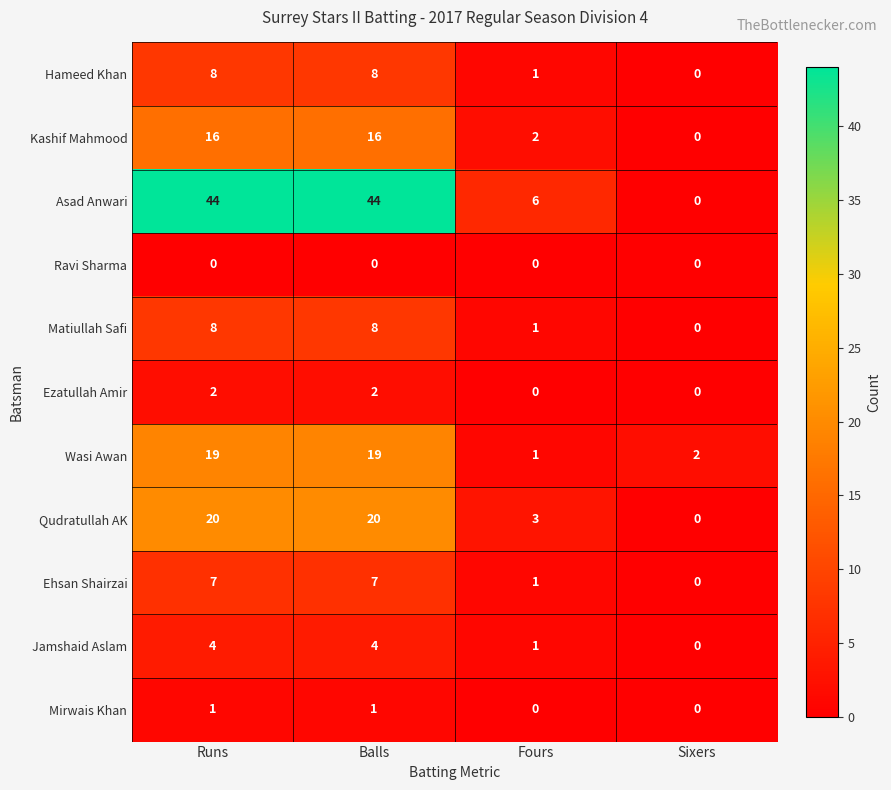

How many distinct data groups are displayed?

11